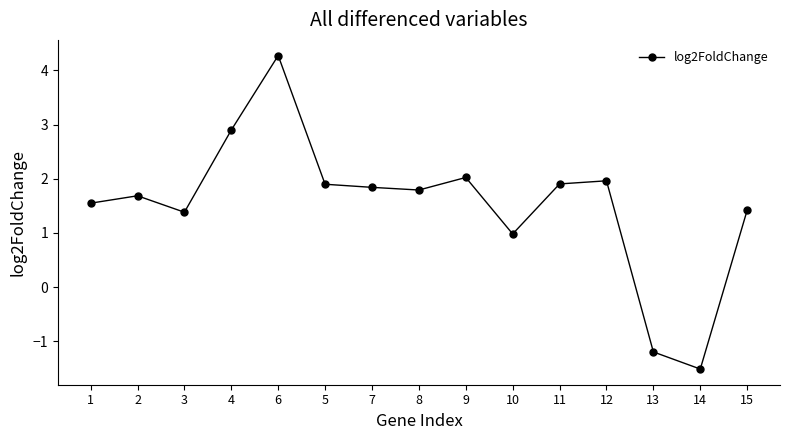

What is the label of the 10th point from the right?

5